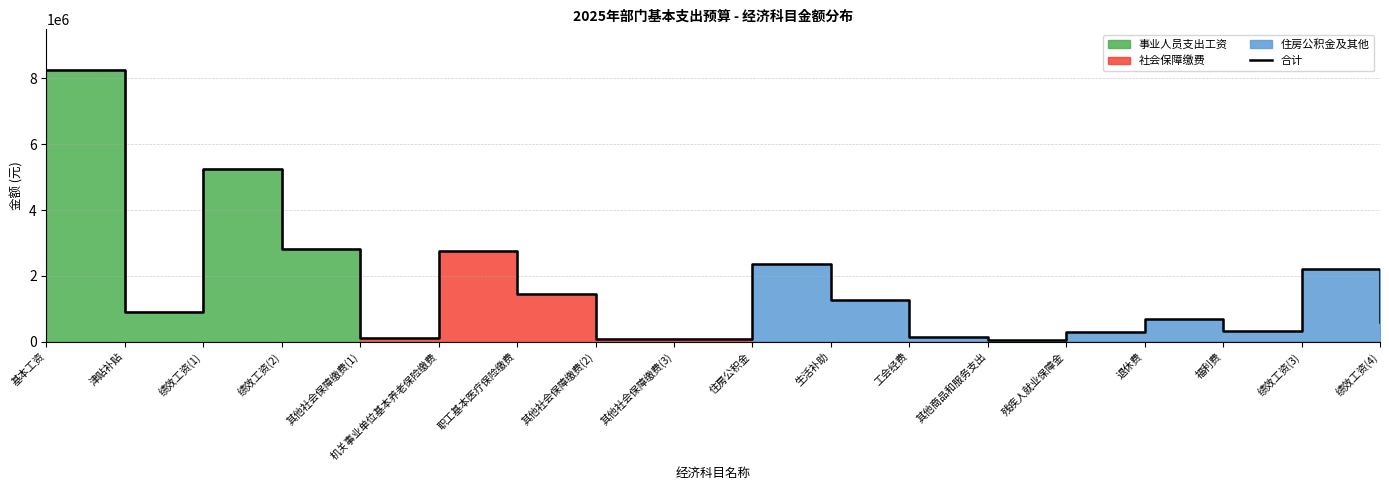

Where is the data nearest to the value 4150956?

绩效工资(1)